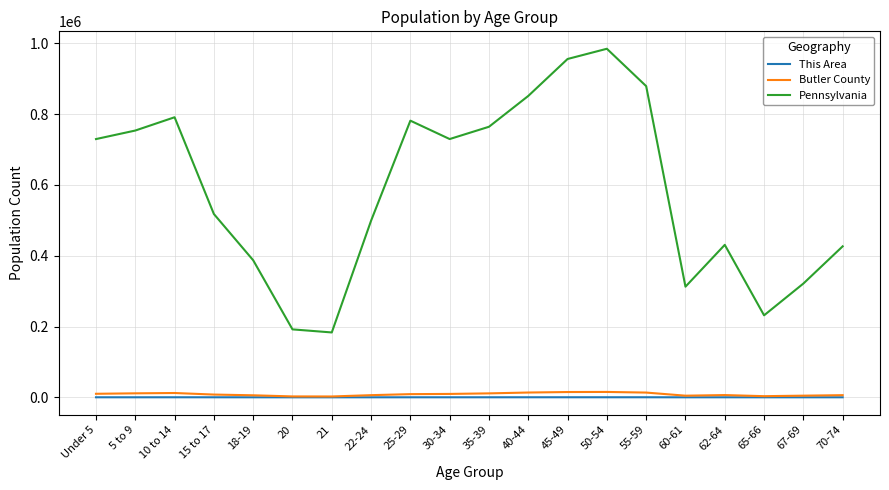

Which series has the largest total across all categories?

Pennsylvania